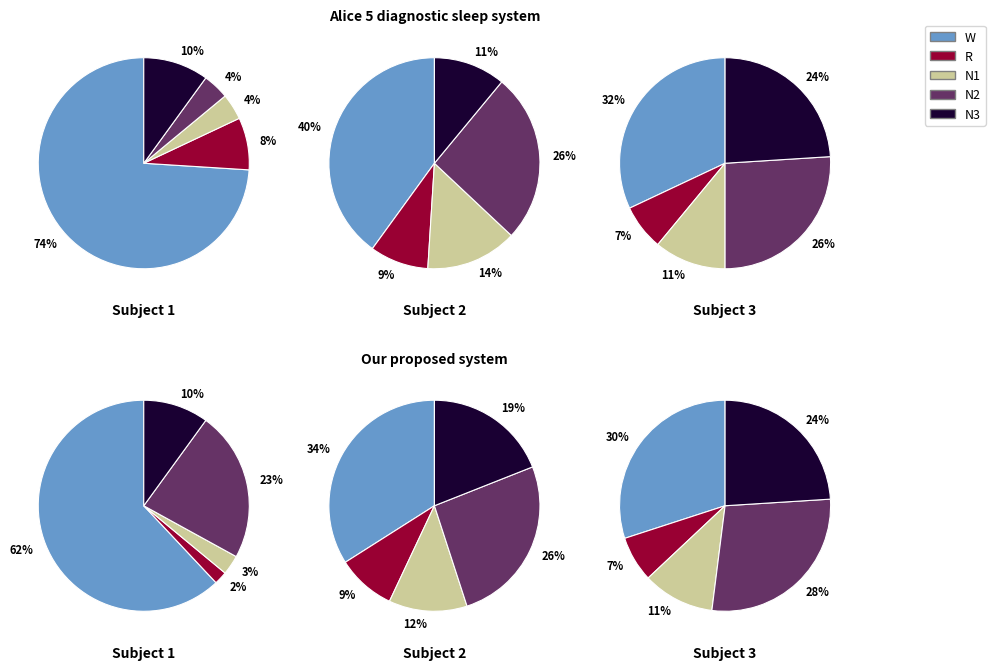

Does 7 represent more than half of the total?

No